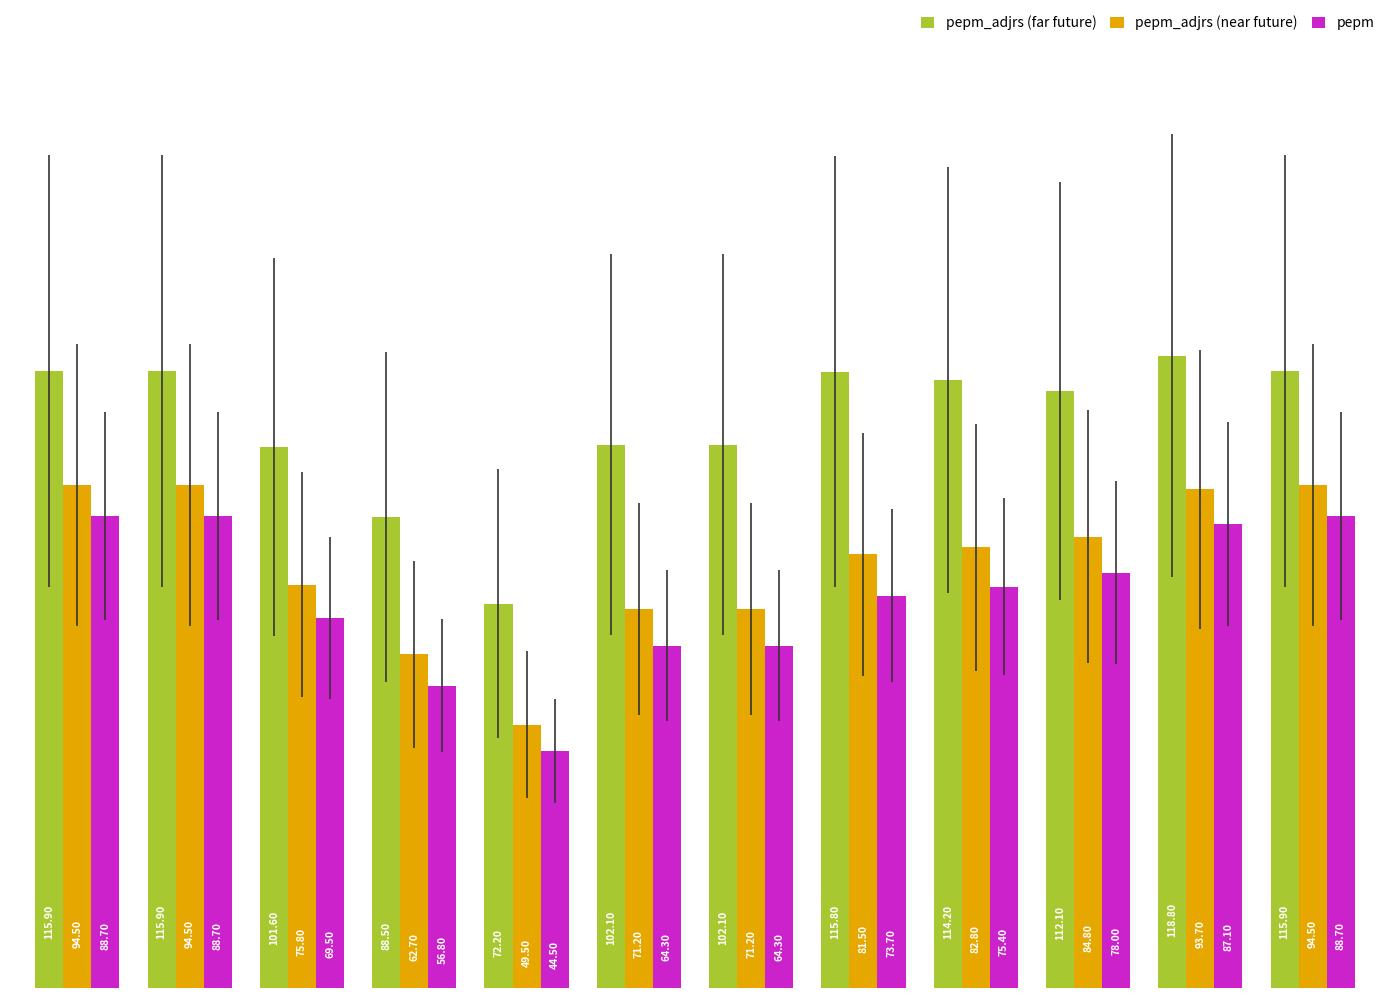

Which series has the widest spread of values?

pepm_adjrs (far future)